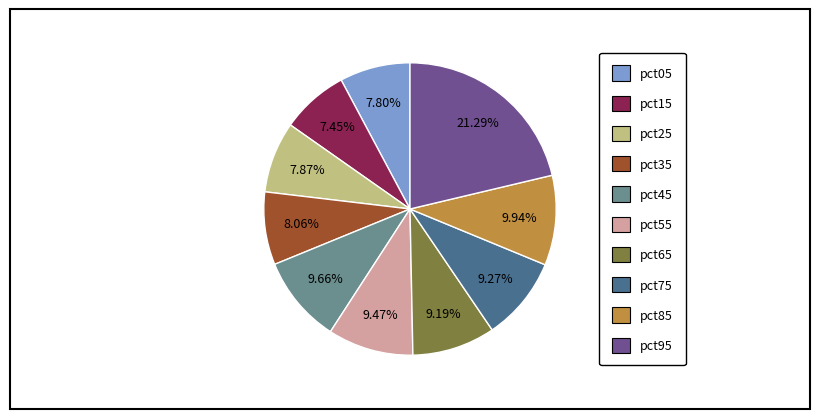

Does pct25 account for over 50% of the chart?

No